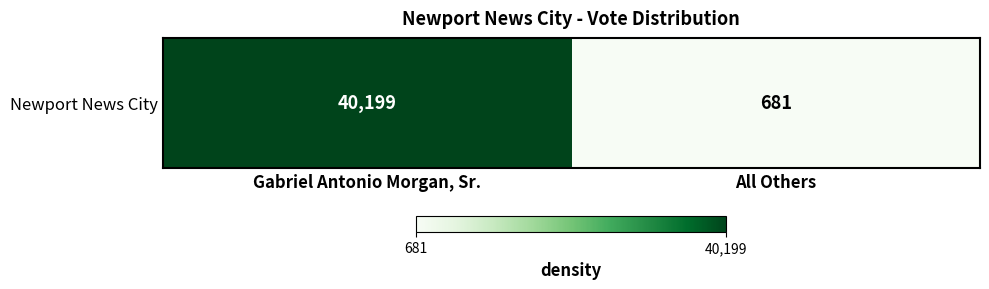

How many values are below 40199?

1